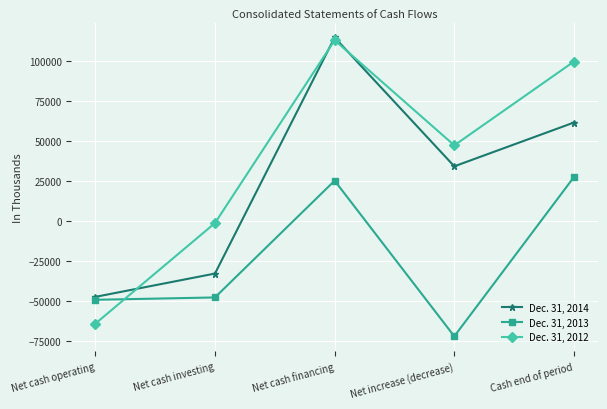

What is the greatest value displayed?

114501